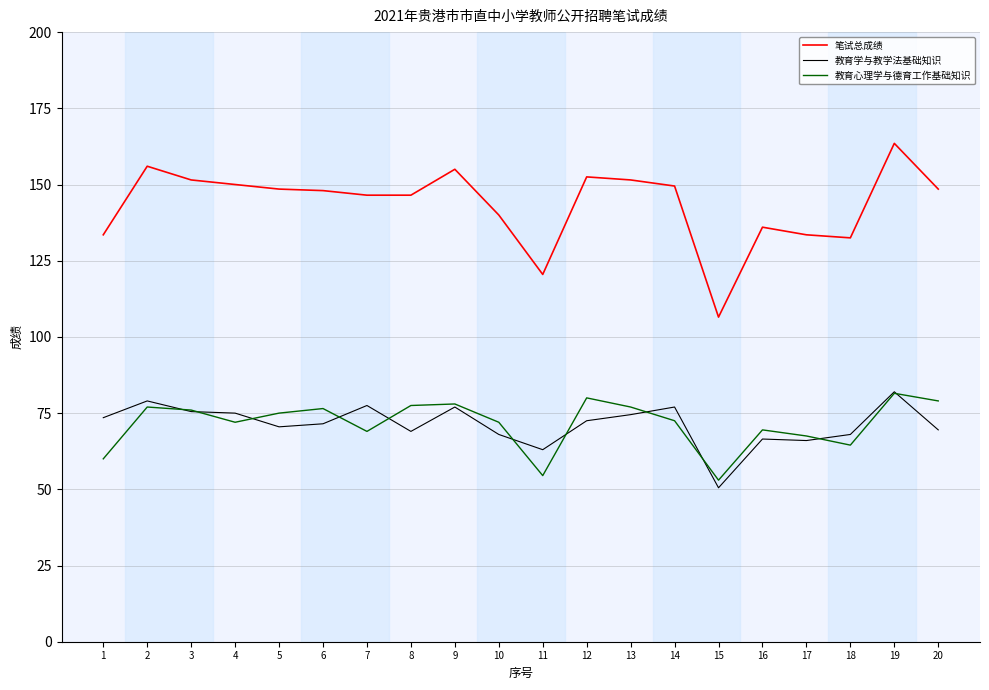

True or false: 教育学与教学法基础知识 and 笔试总成绩 cross at least once.

False